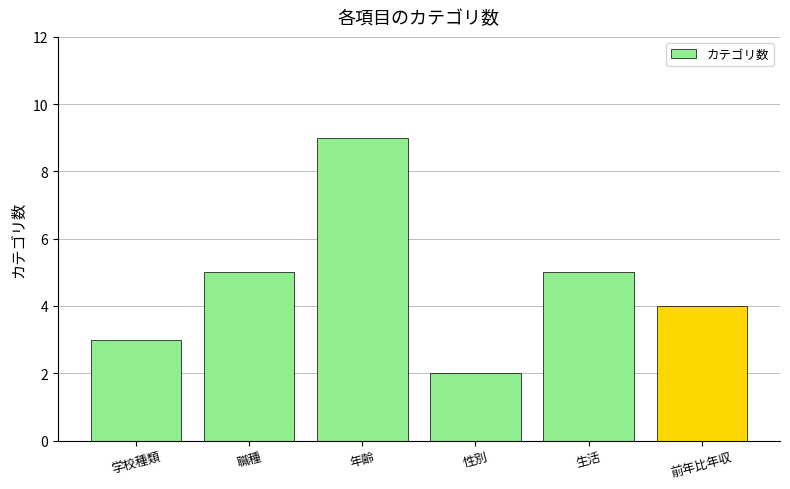

What is the label of the 4th bar from the left?

性別